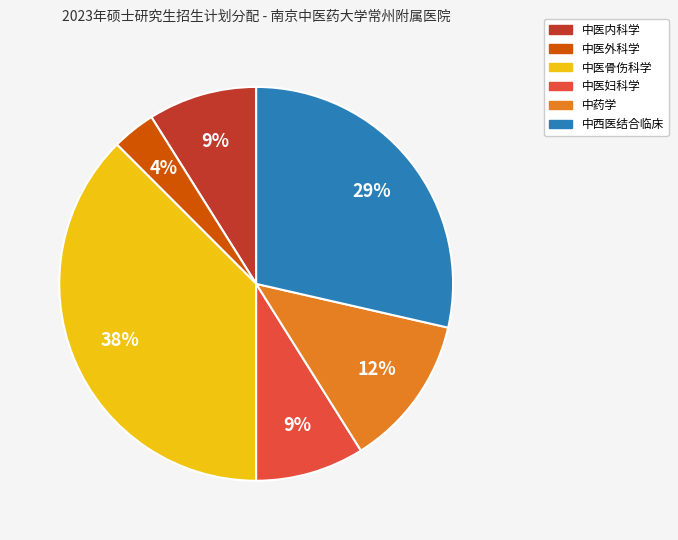

To the nearest percent, what portion does 中医外科学 represent?

4%